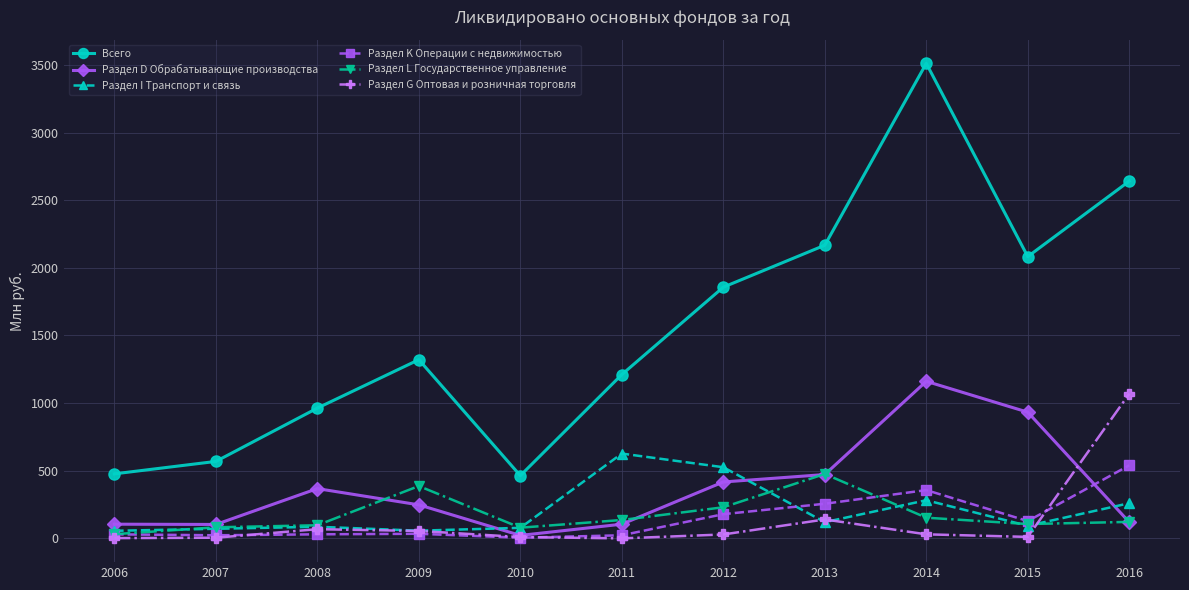

In Всего, how many points are lower than both neighbors (excluding endpoints)?

2